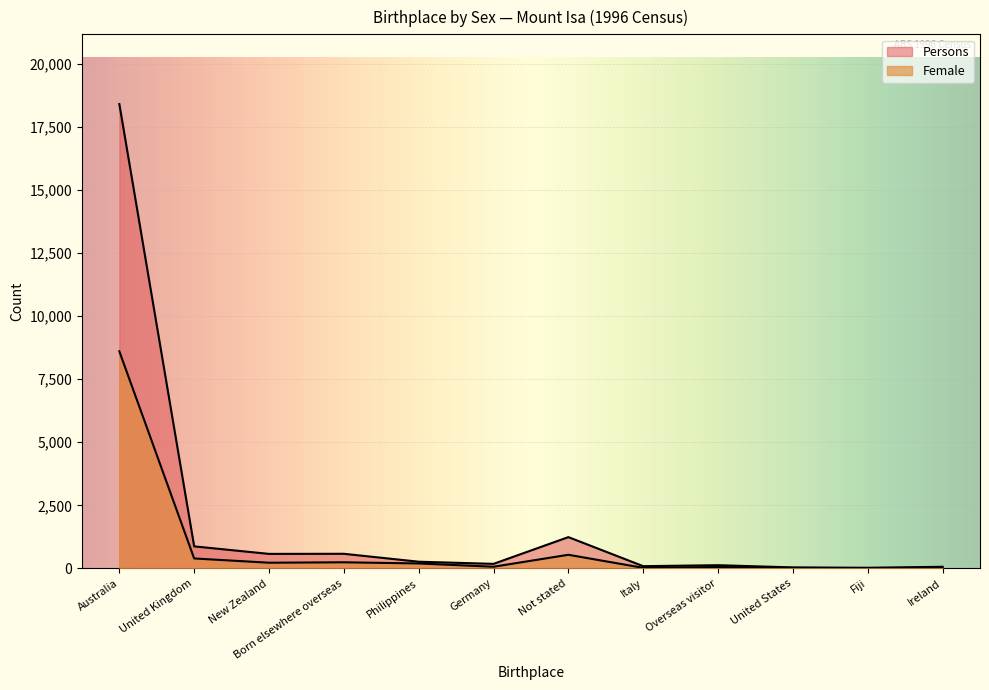

What is the sum of the Female values at Born elsewhere overseas and Italy?

264